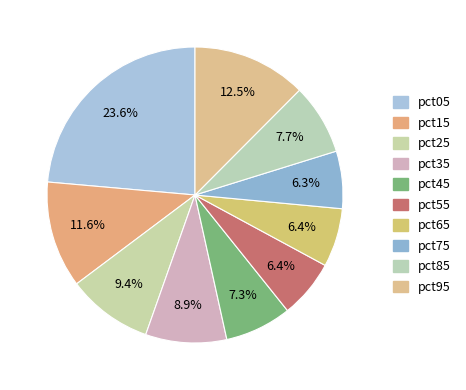

How many segments does this pie chart have?

10